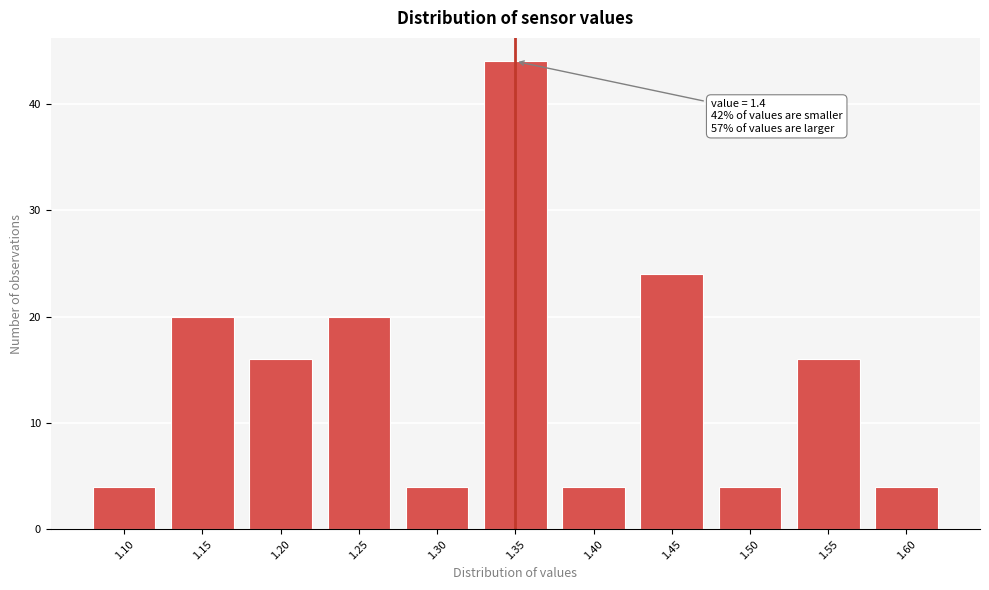

Reading left to right, list all the values displayed in this chart.

4	20	16	20	4	44	4	24	4	16	4